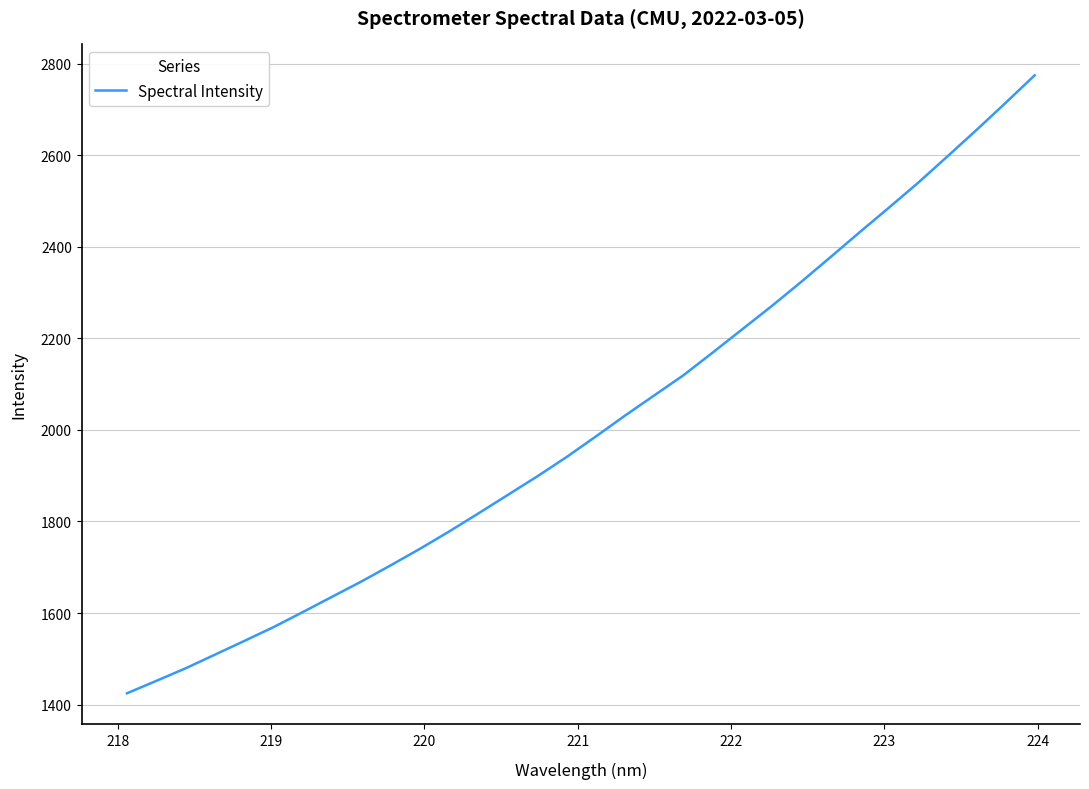

What is the difference between the maximum and minimum values?

1349.8